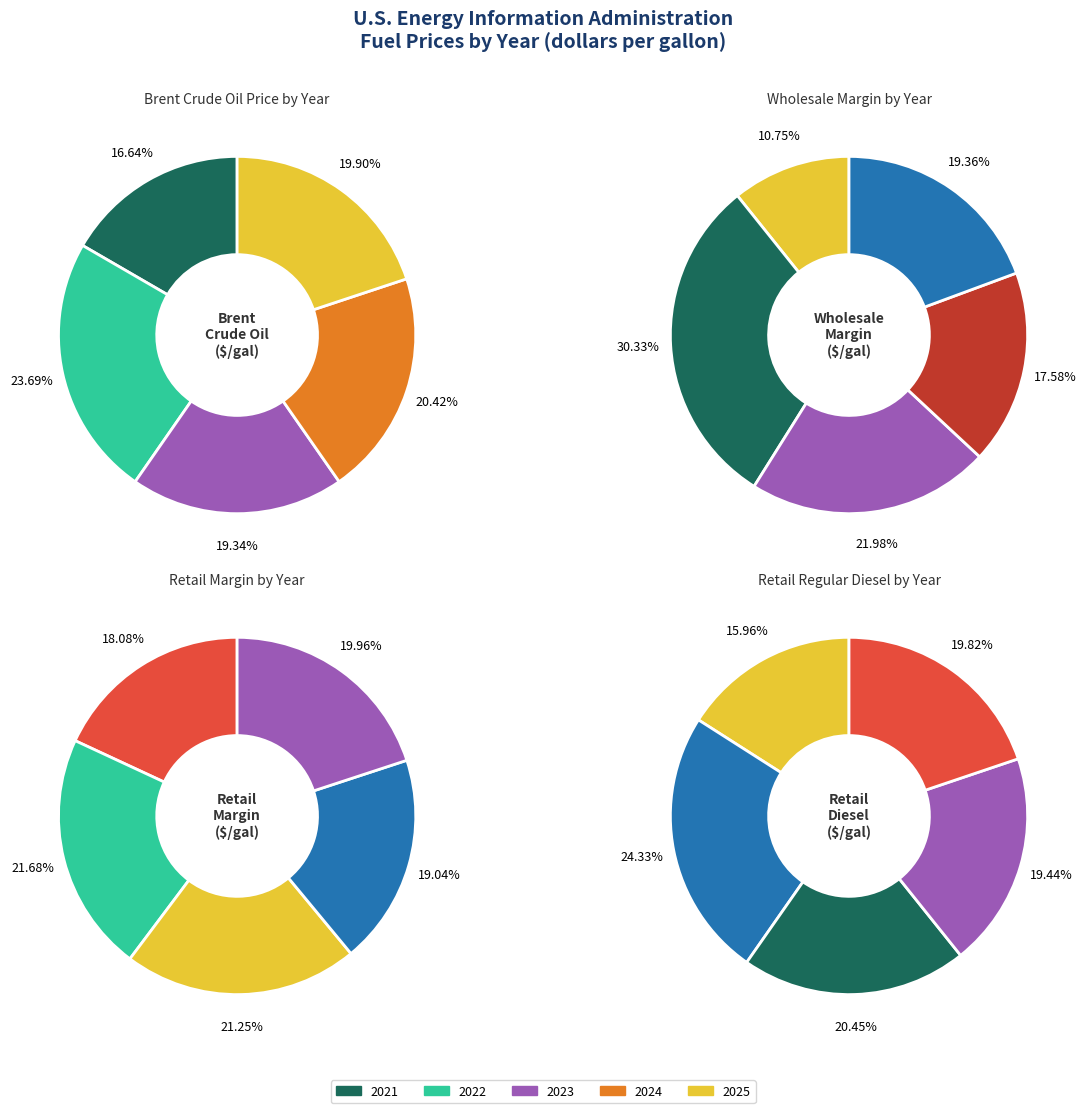

Does any single category account for the majority?

No